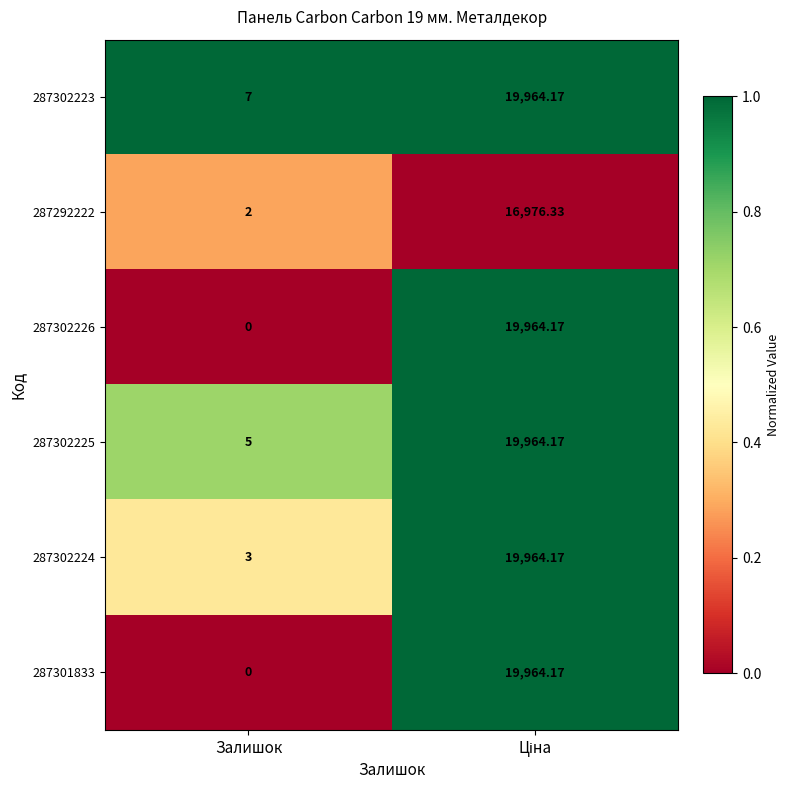

Which category has the lowest value in the 287302226 series?

Залишок